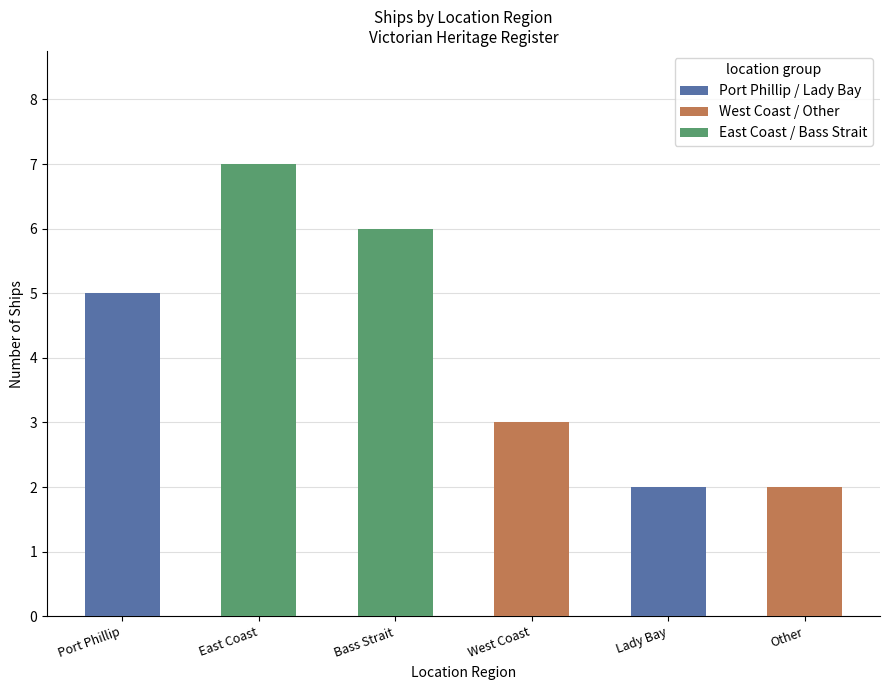

Approximately how many times larger is the value at Other compared to Port Phillip?

0.4